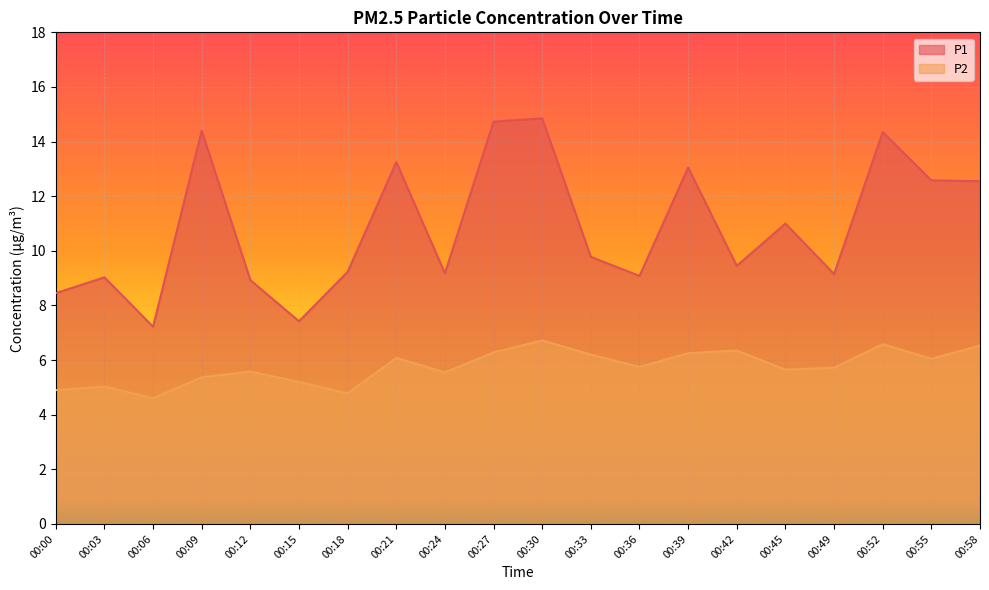

Is it true that P1 equals 12.6 at 00:58?

True